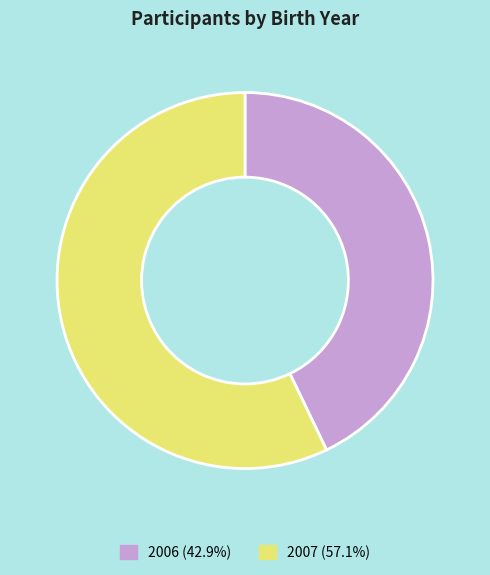

How many slices are in this pie chart?

2